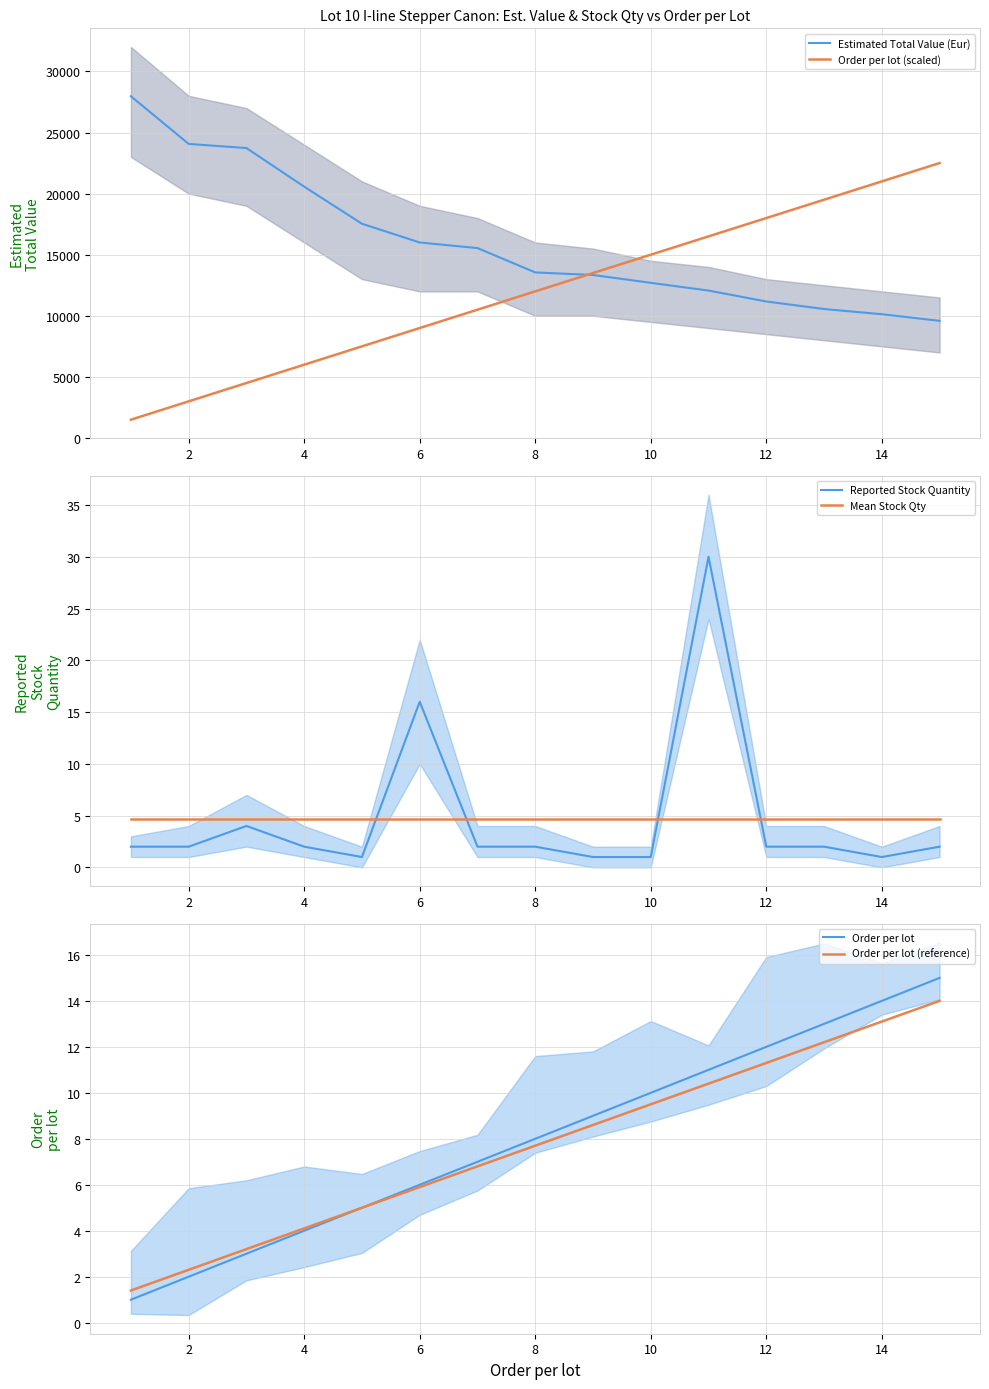

What is the label of the 14th point from the right?

2